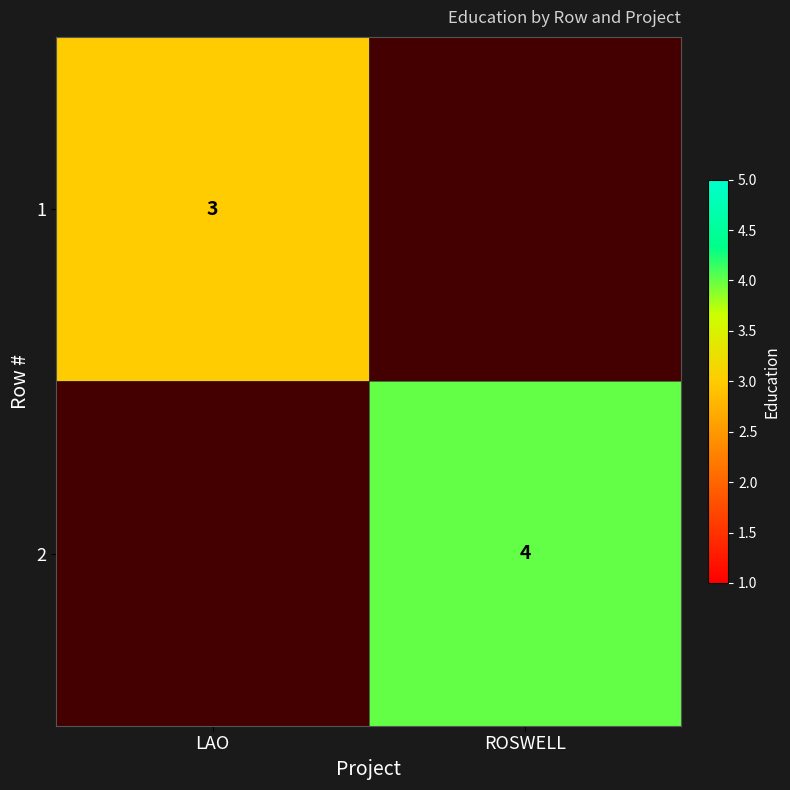

The 1 series shows 1 at LAO. True or false?

False